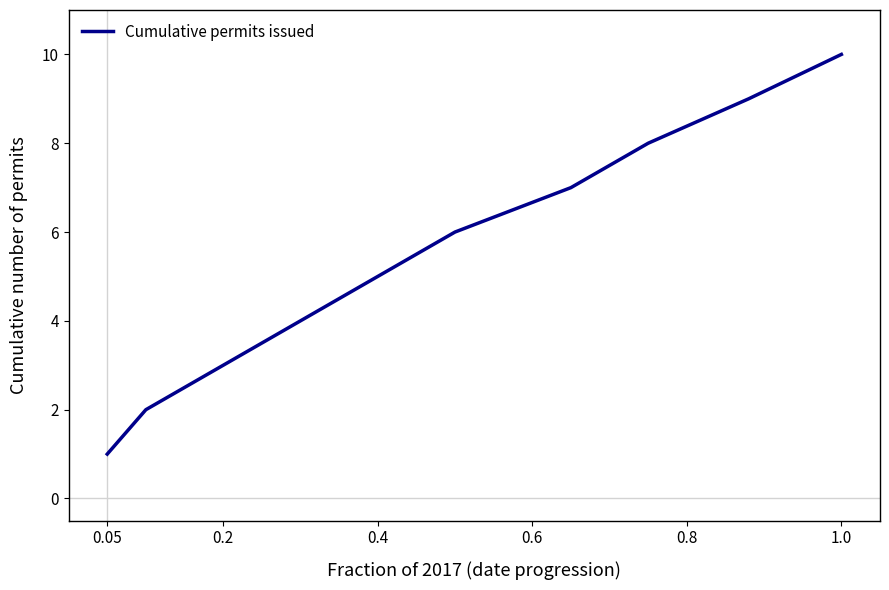

What is the greatest value displayed?

10